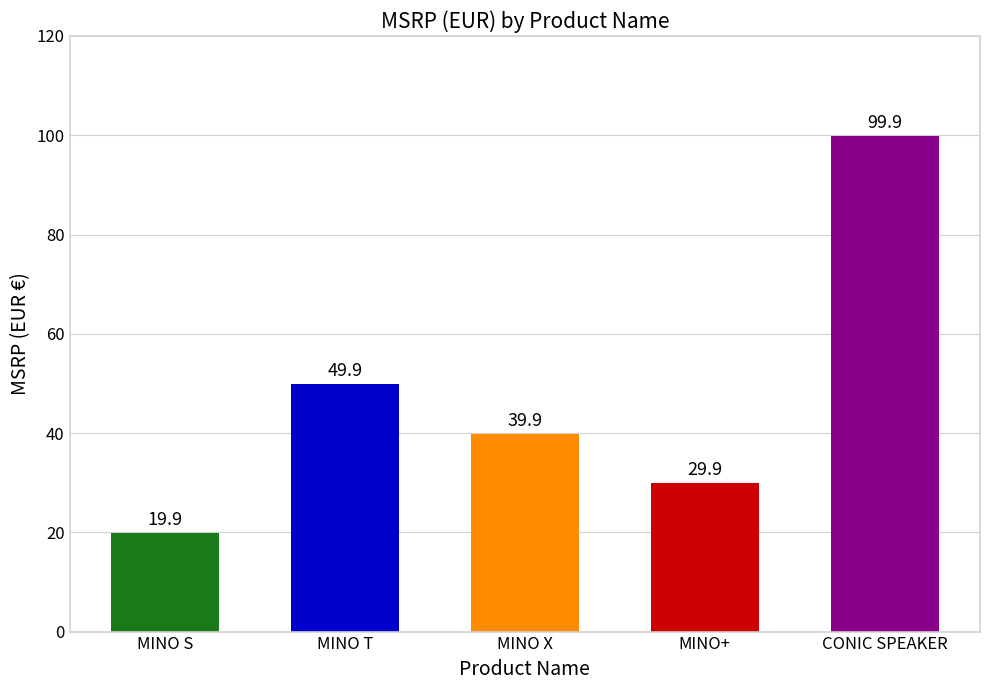

What is the maximum value shown in the chart?

99.9